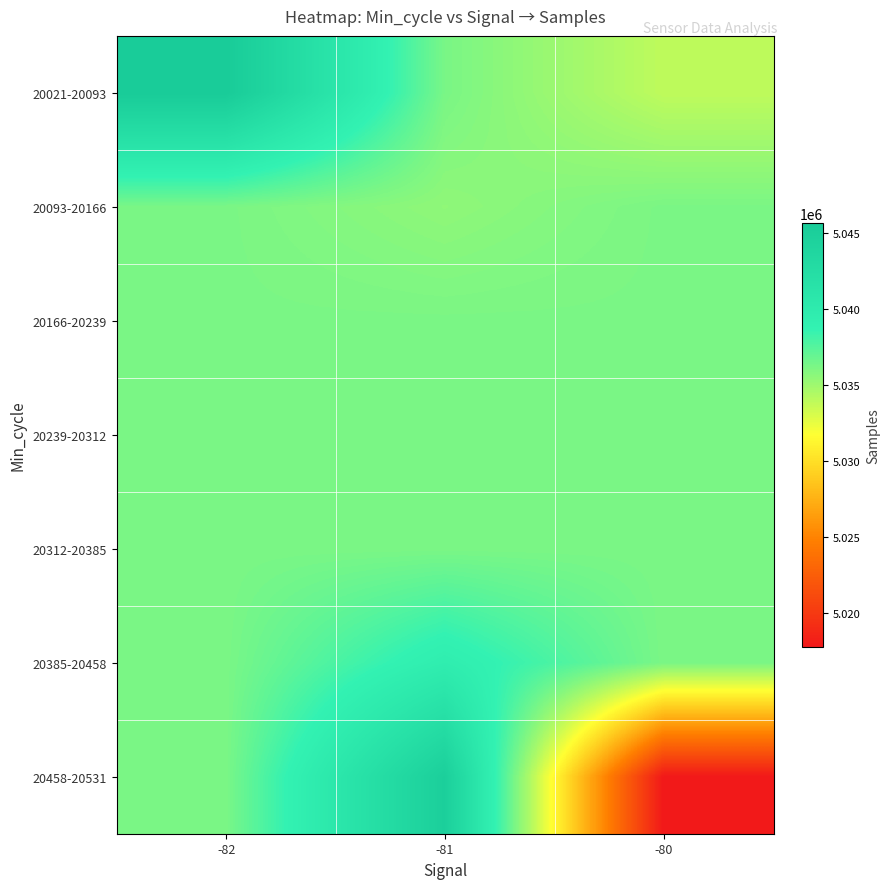

Which series has the widest spread of values?

20458-20531